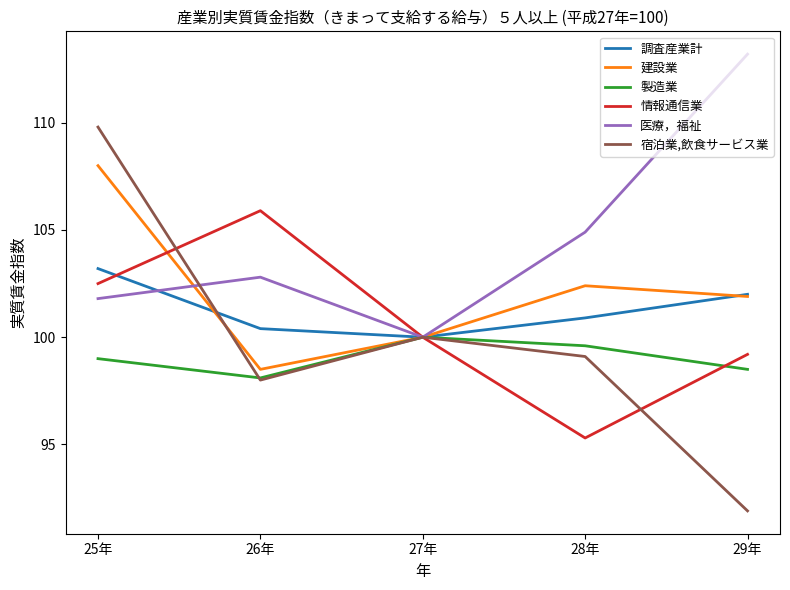

Reading left to right, list all the values displayed in this chart.

調査産業計: 103.2	100.4	100.0	100.9	102.0
建設業: 108.0	98.5	100.0	102.4	101.9
製造業: 99.0	98.1	100.0	99.6	98.5
情報通信業: 102.5	105.9	100.0	95.3	99.2
医療，福祉: 101.8	102.8	100.0	104.9	113.2
宿泊業,飲食サービス業: 109.8	98.0	100.0	99.1	91.9